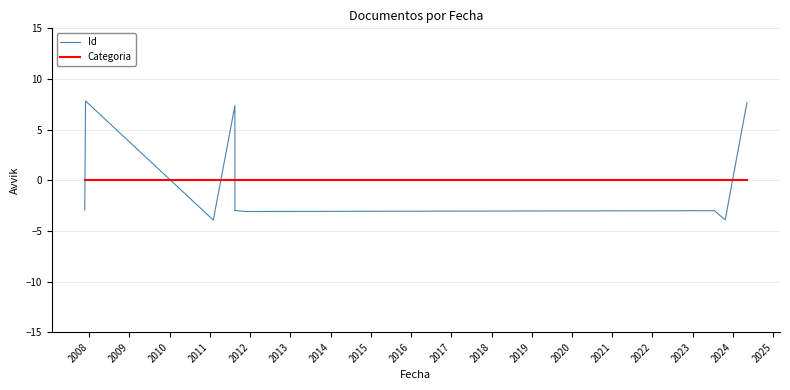

How many lines are shown in the chart?

2